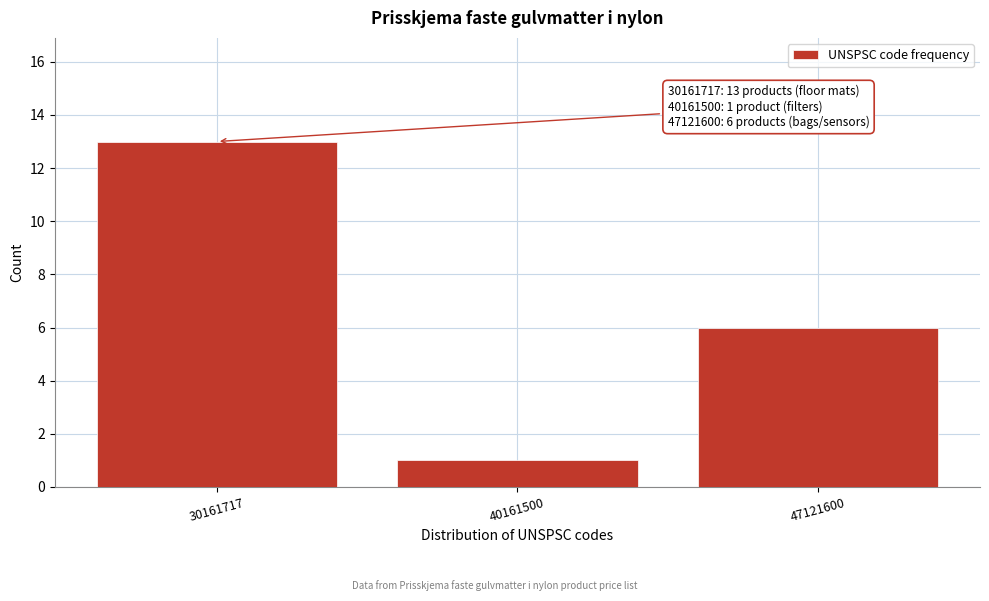

Reading left to right, what are all the values shown in this chart?

13	1	6